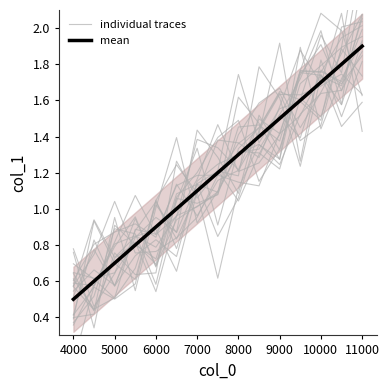

True or false: mean has more than 2 points higher than both neighbors.

False